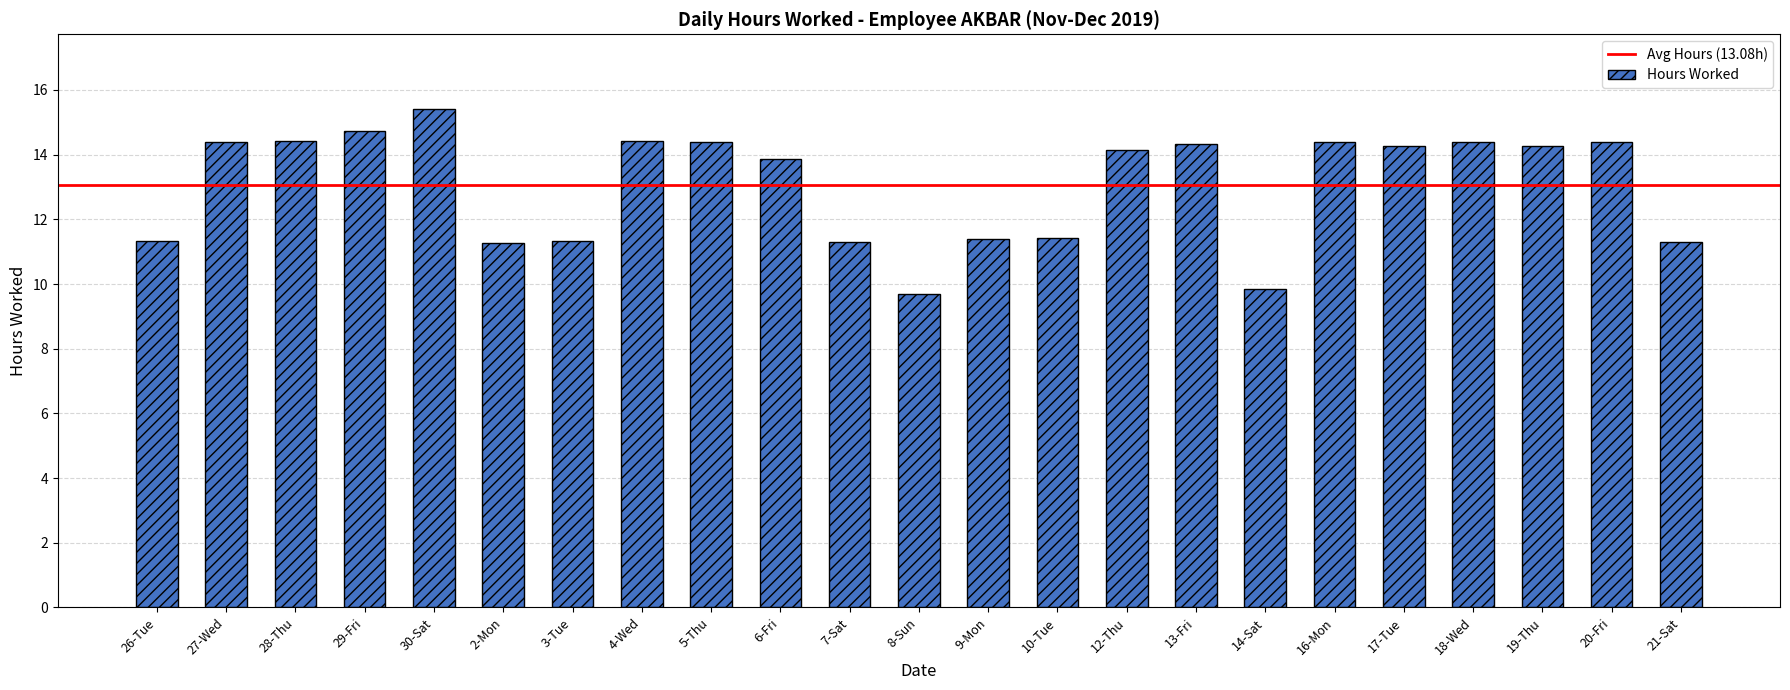

How many data points are above 14?

13